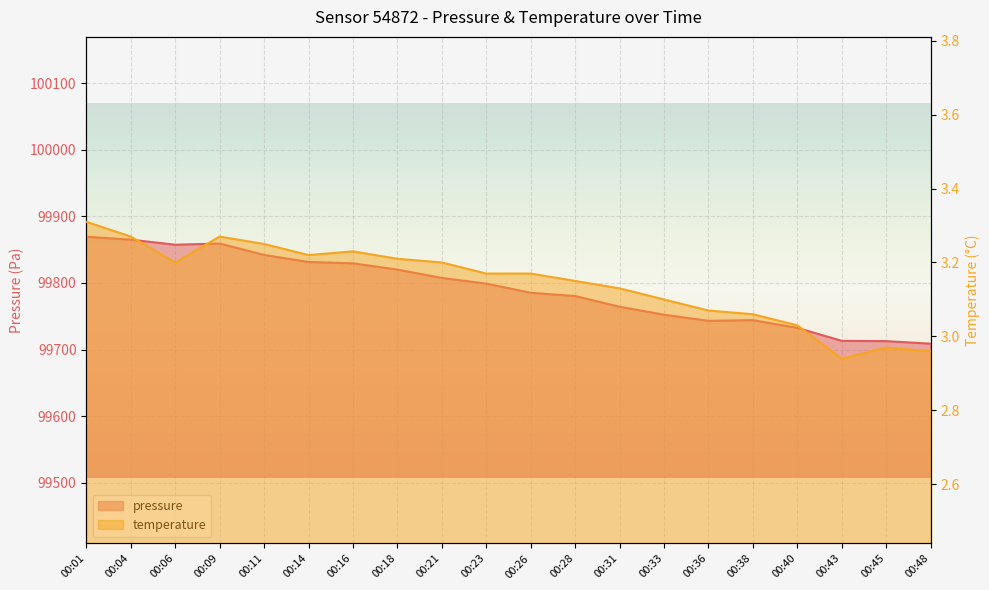

Which series has the widest spread of values?

pressure